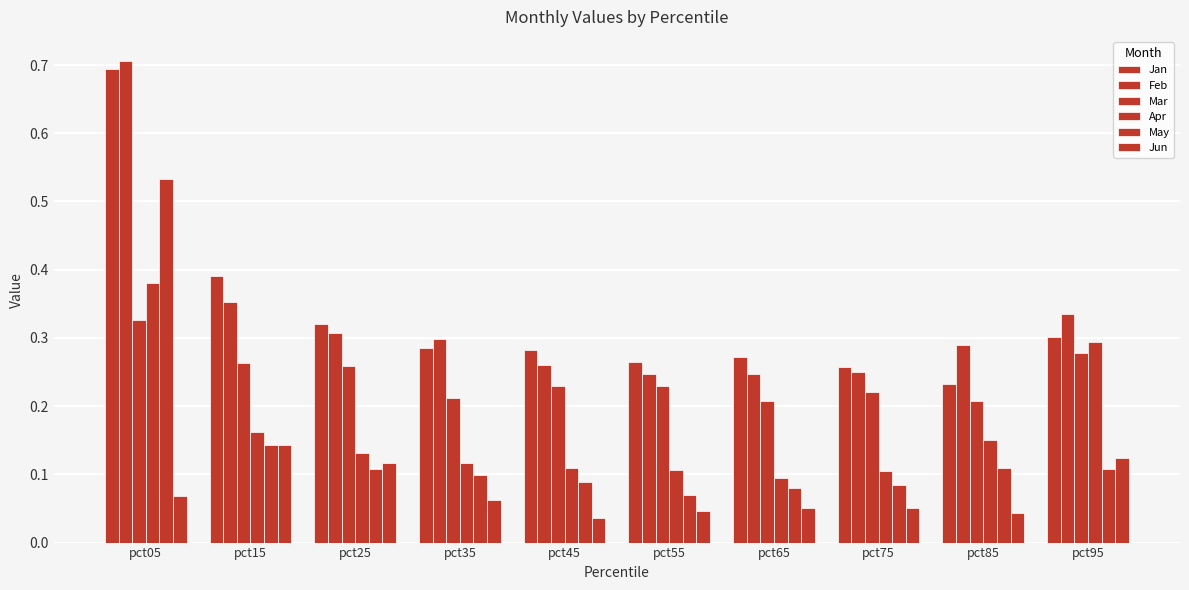

How many bars are there in each group?

6